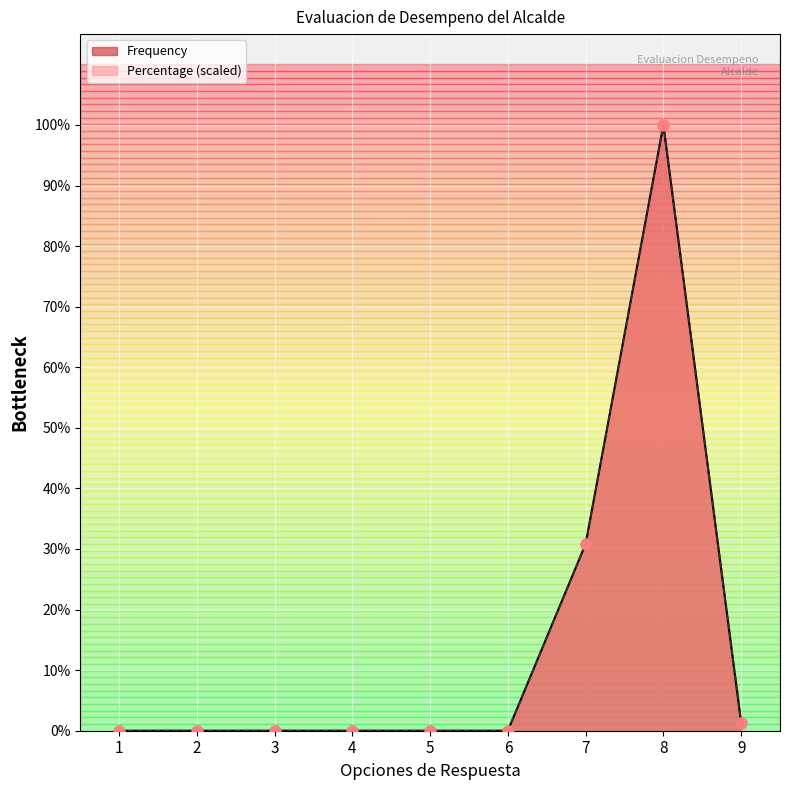

What are all the series names shown in the legend?

Frequency, Percentage